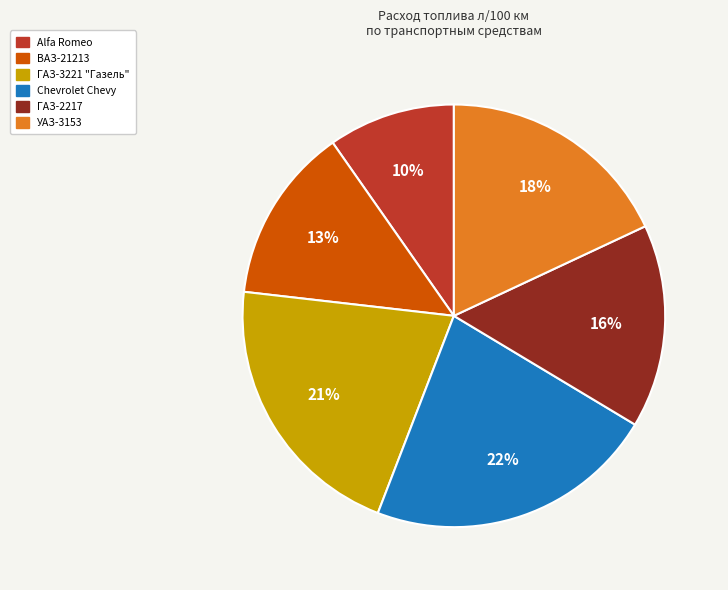

Is there any slice that represents more than half of the pie?

No